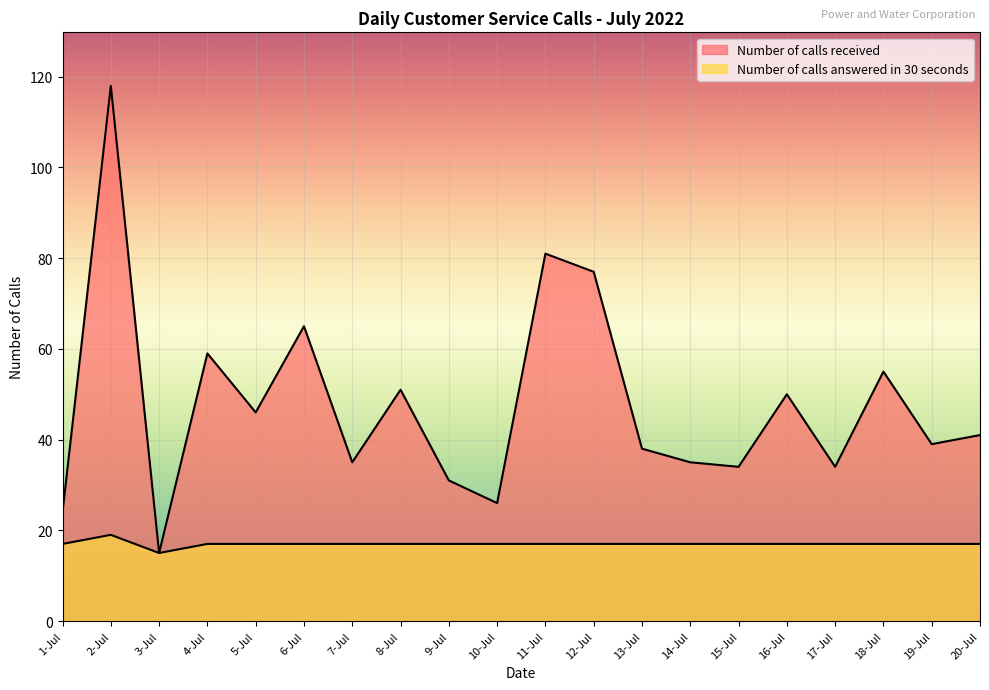

Which category has the lowest value across all series?

3-Jul